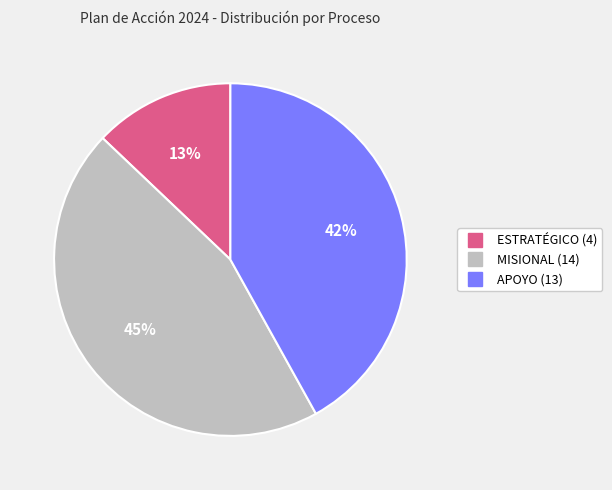

Does APOYO represent more than half of the total?

No